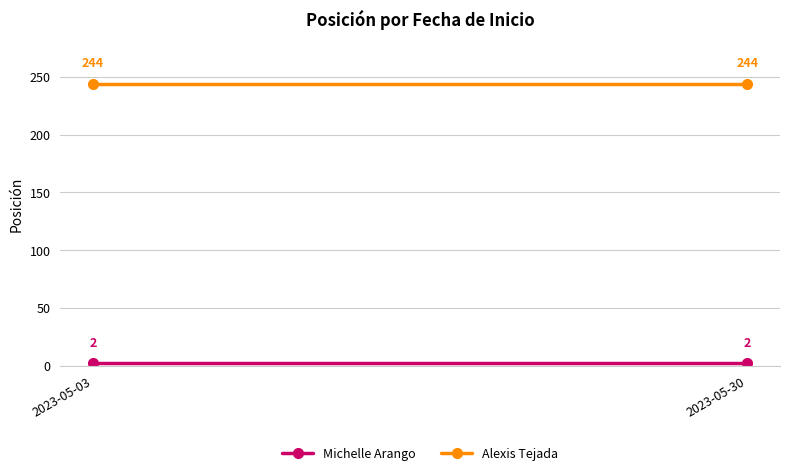

Is it true that Alexis Tejada equals 151 at 2023-05-03?

False